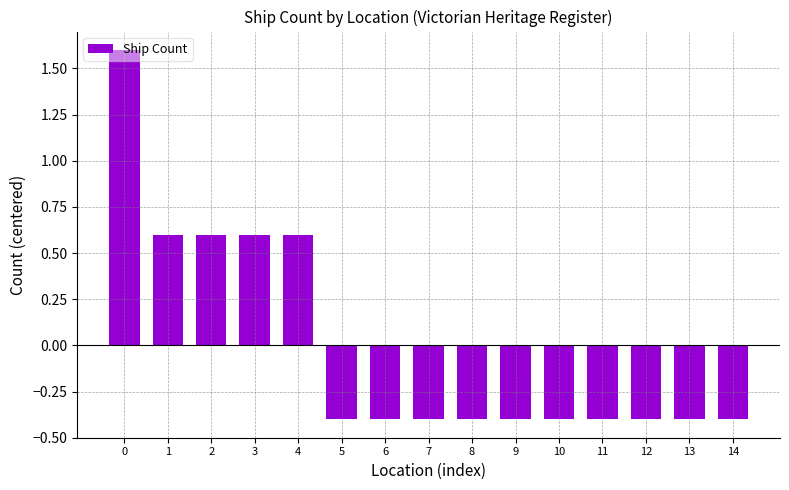

Does the chart contain stacked bars?

No